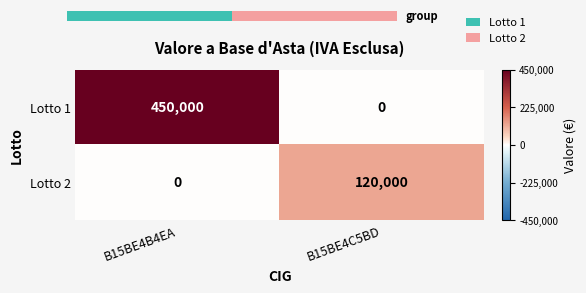

What is the difference between the highest and lowest values at B15BE4B4EA?

450000